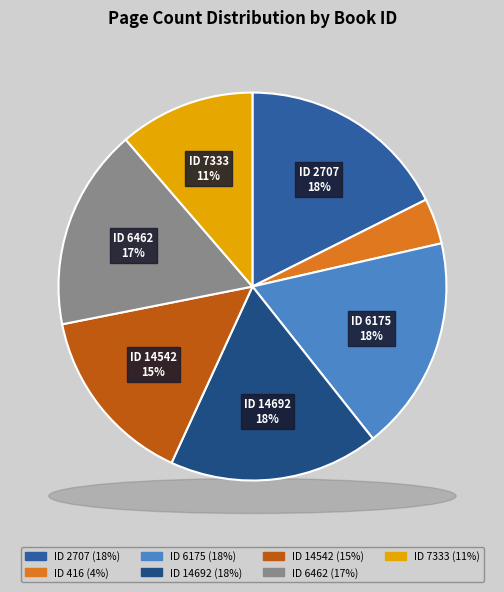

How many segments does this pie chart have?

7